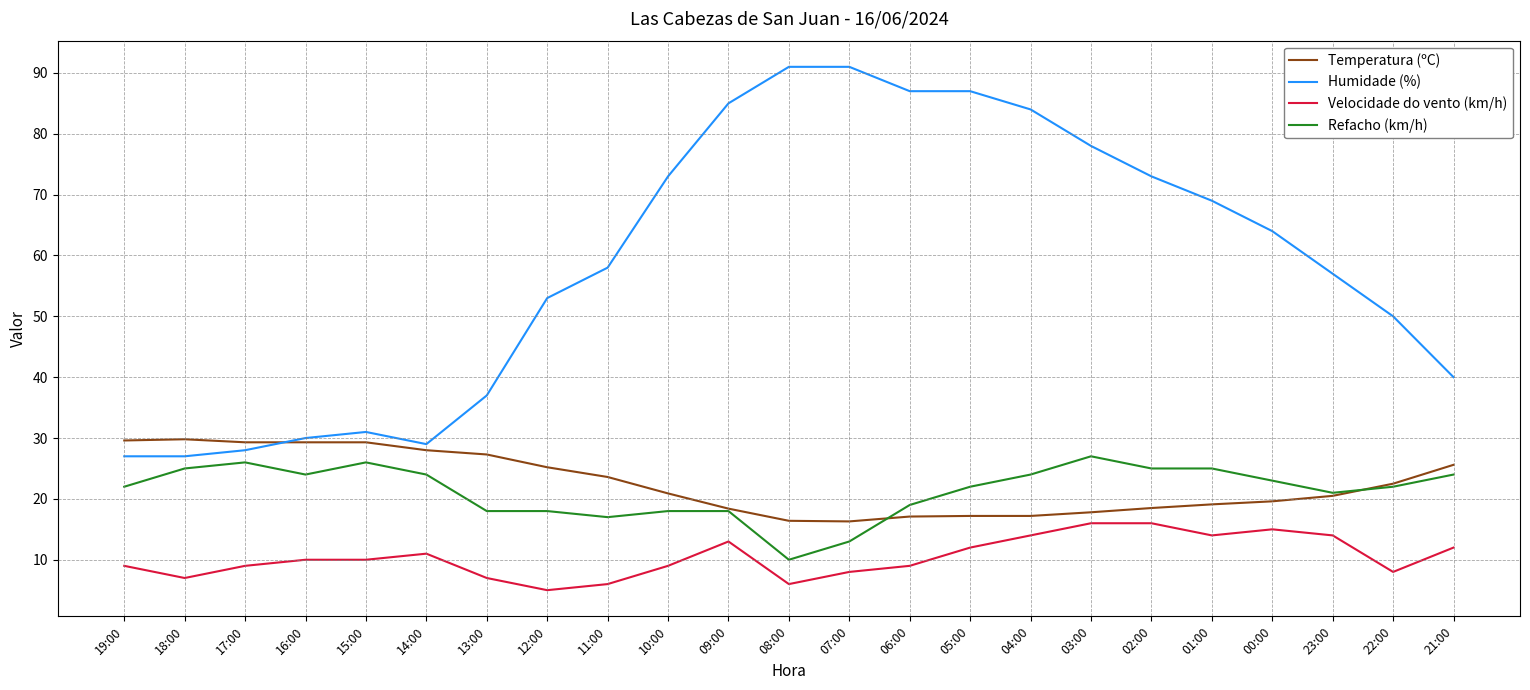

What is the lowest value of the Refacho (km/h) series?

10.0